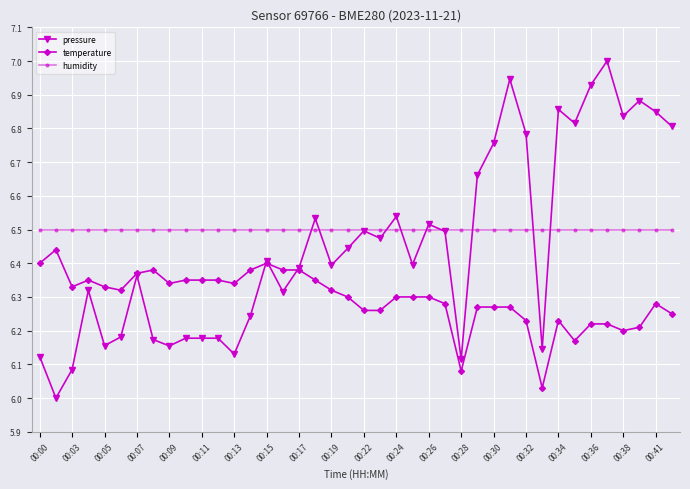

Which series has the widest spread of values?

pressure